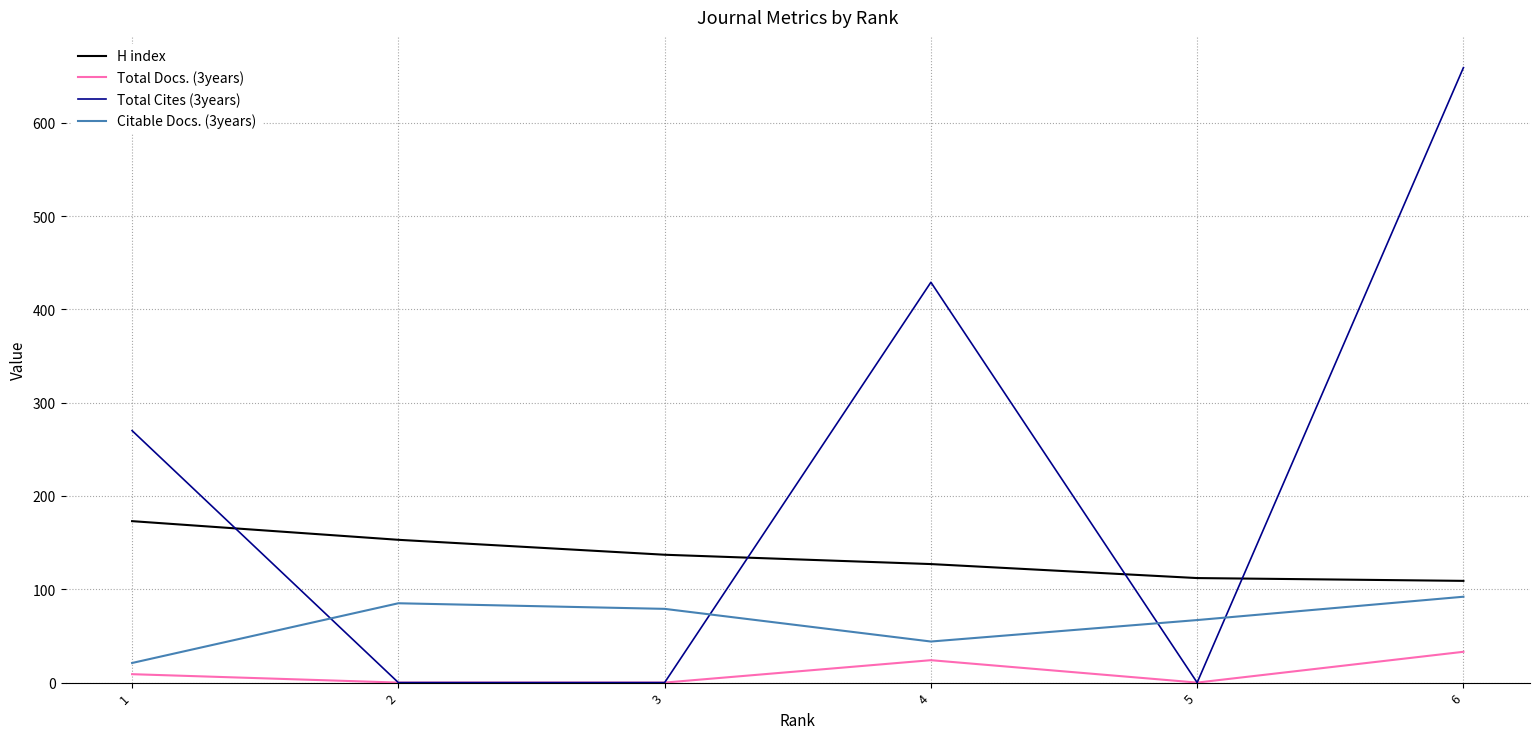

Reading left to right, extract all data points from this chart.

H index: 1=173	2=153	3=137	4=127	5=112	6=109
Total Docs. (3years): 1=9	2=0	3=0	4=24	5=0	6=33
Total Cites (3years): 1=270	2=0	3=0	4=429	5=0	6=659
Citable Docs. (3years): 1=21	2=85	3=79	4=44	5=67	6=92